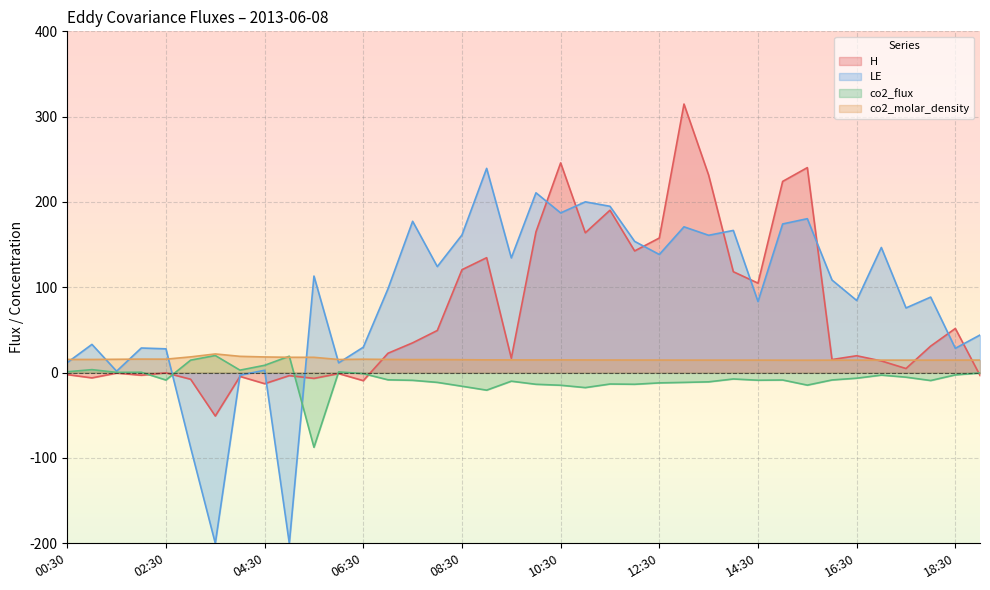

How many values in the H series exceed 22?

19